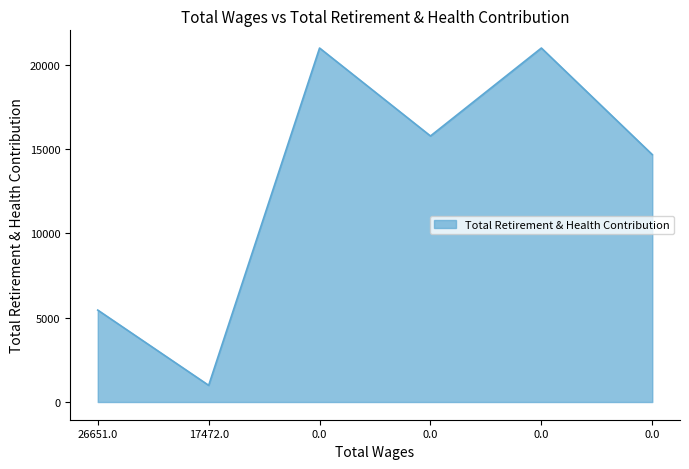

Reading left to right, transcribe all the data shown in this chart.

5455	990	21003	15785	21003	14680